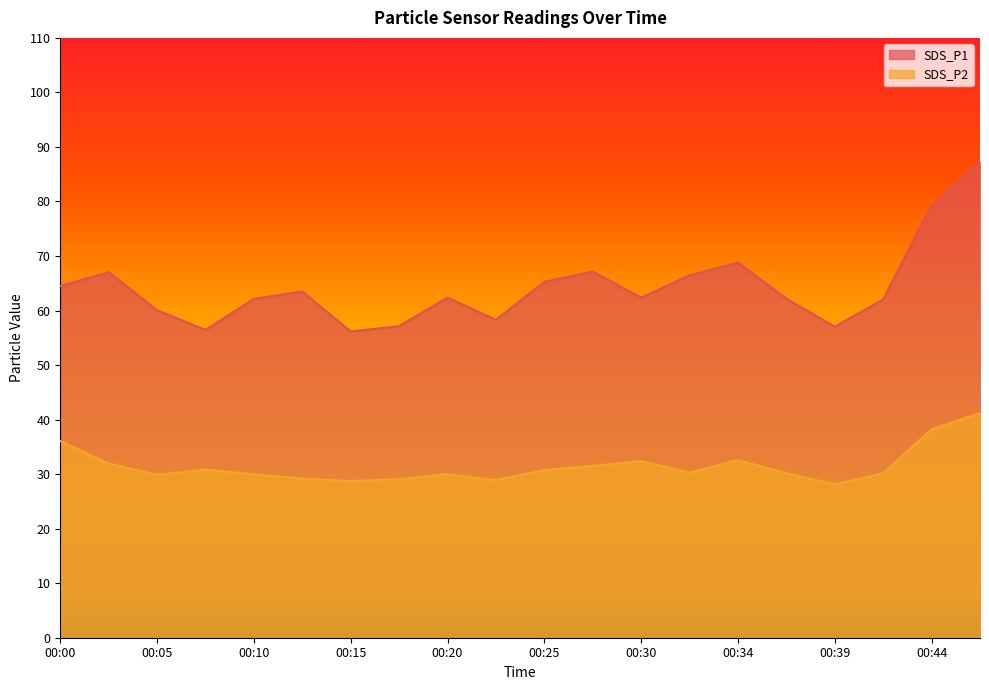

Rank the series at 00:17 from highest to lowest value.

SDS_P1, SDS_P2